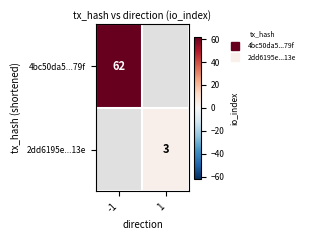

Which label corresponds to the smallest value in the chart?

1